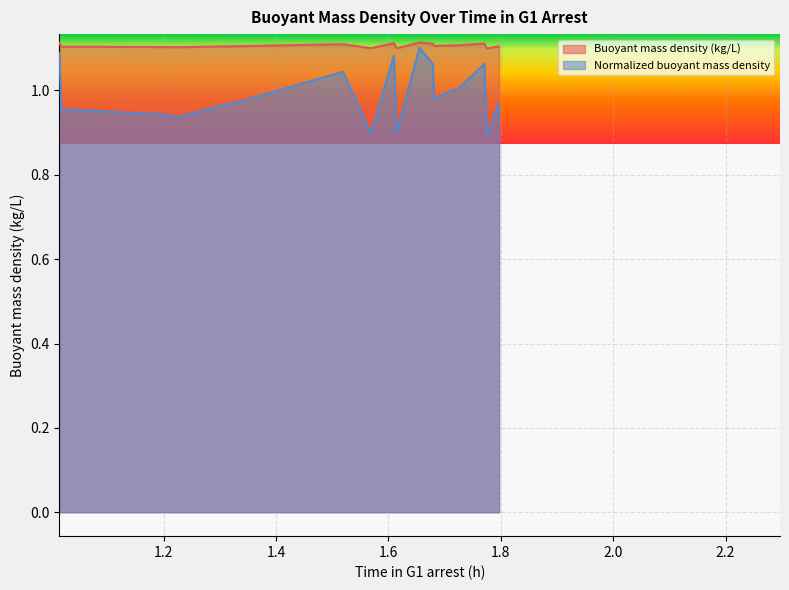

At 1.79694845620074, list the series in order from smallest to largest.

Normalized buoyant mass density, Buoyant mass density (kg/L)